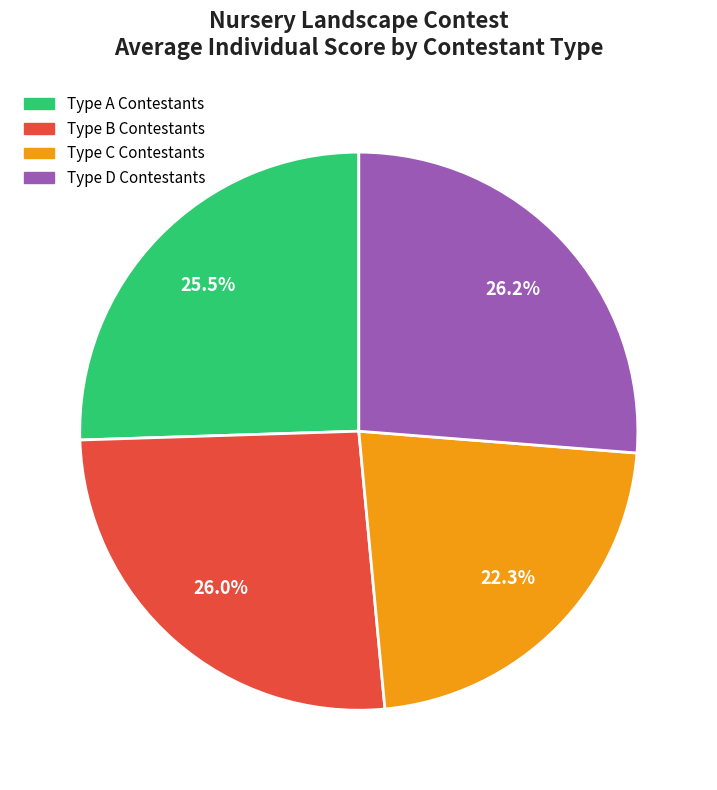

What percentage is NOT represented by Type C Contestants?

77.7%